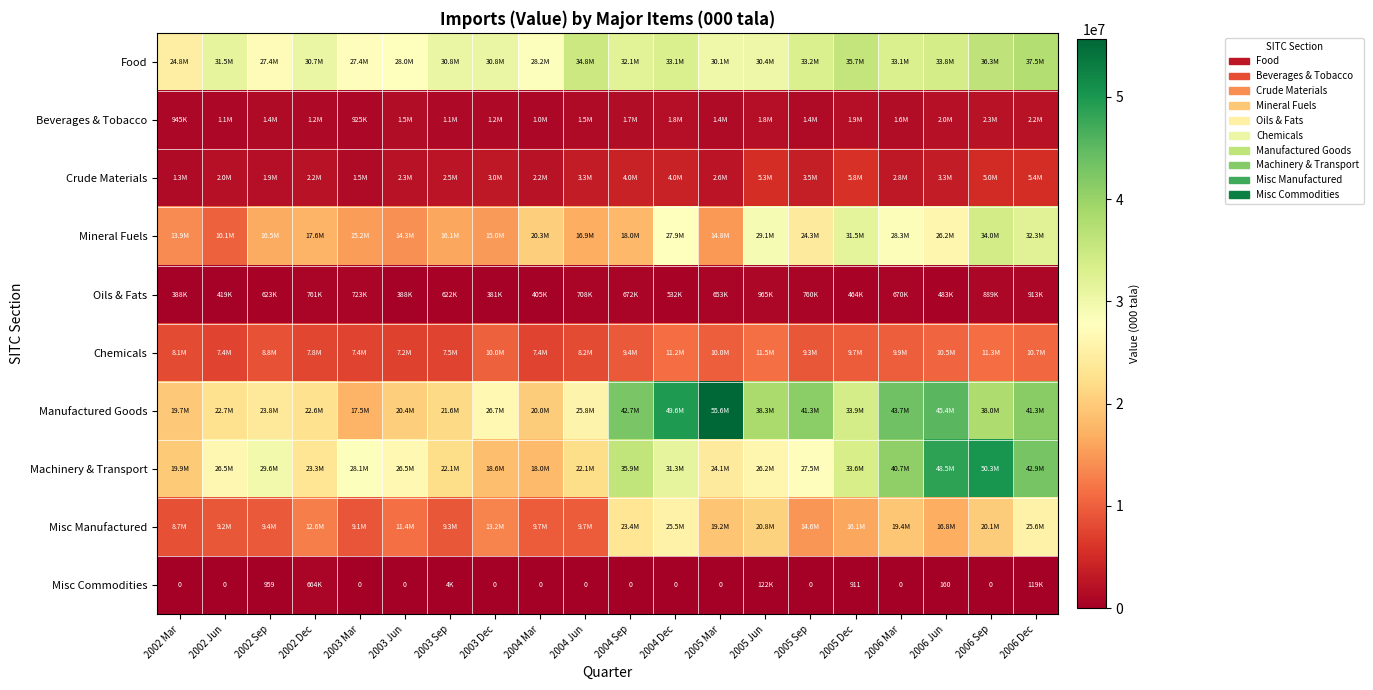

The value of Misc Commodities at 2002 Sep is 1511. True or false?

False